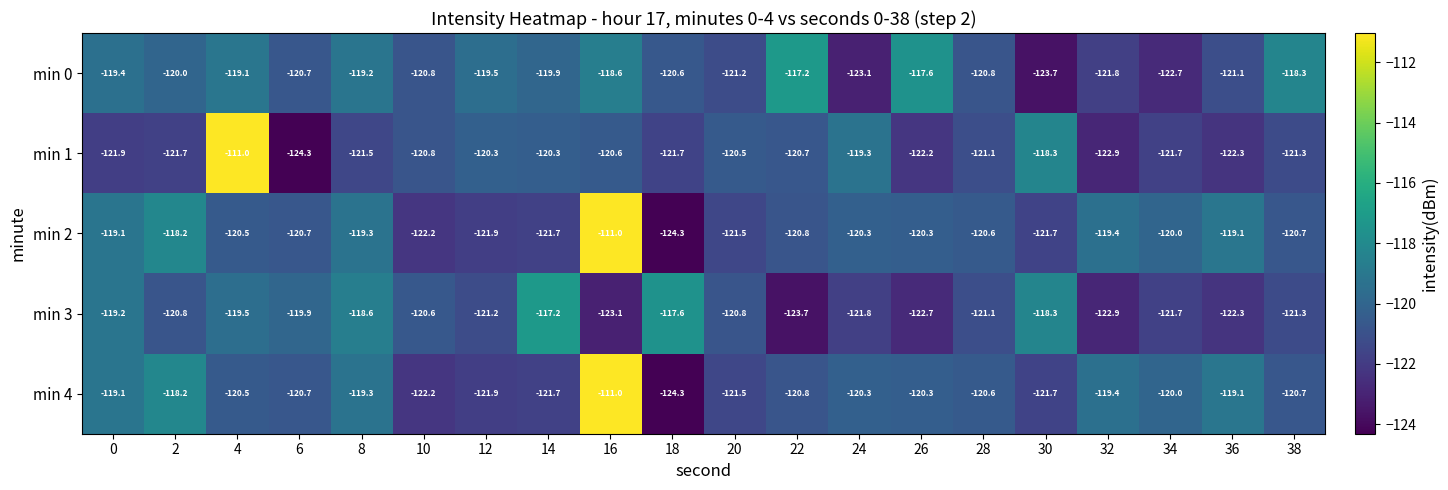

What is the sum of the min 1 values at 20 and 2?

-242.2